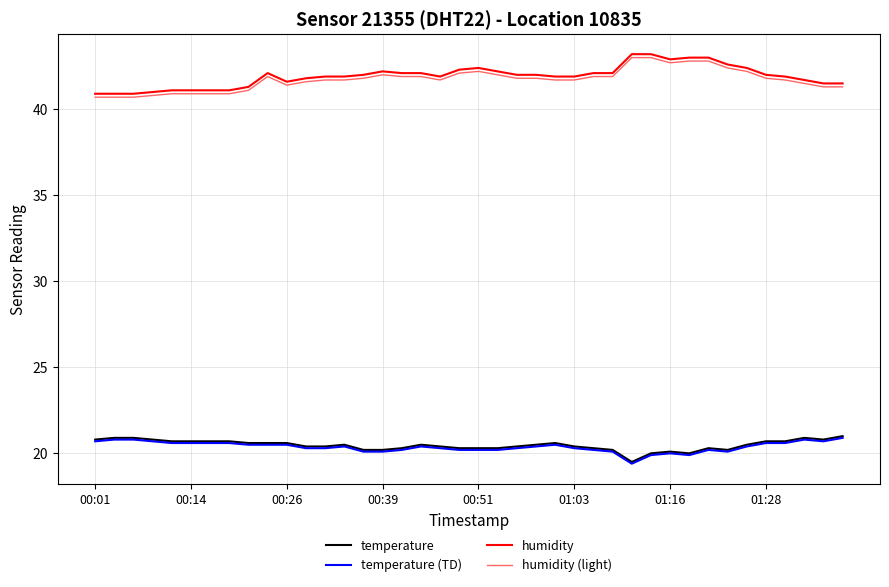

What is the highest value of the humidity series?

43.2